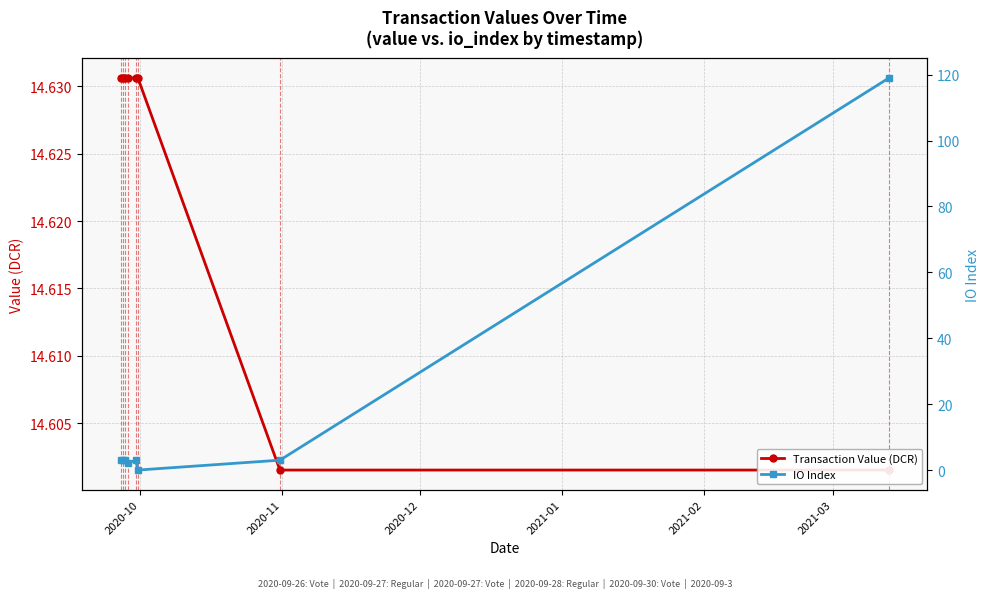

What are all the series names shown in the legend?

Transaction Value (DCR), IO Index